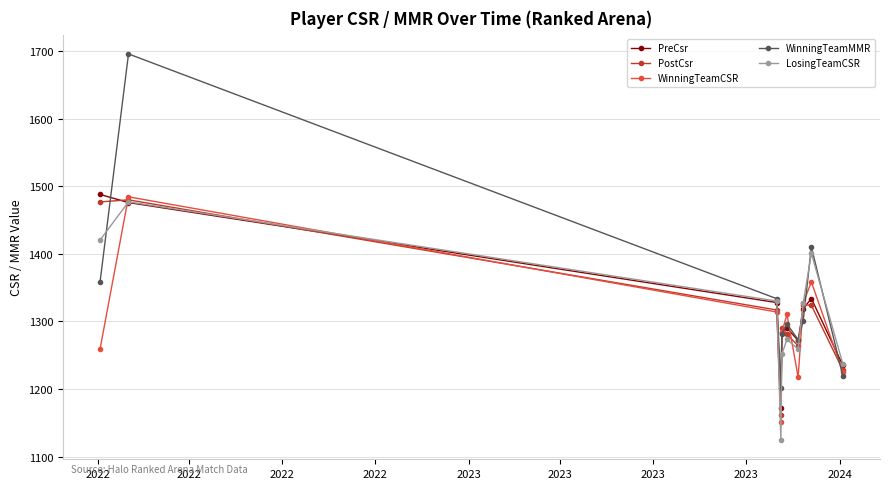

What is the maximum value for WinningTeamCSR?

1484.5